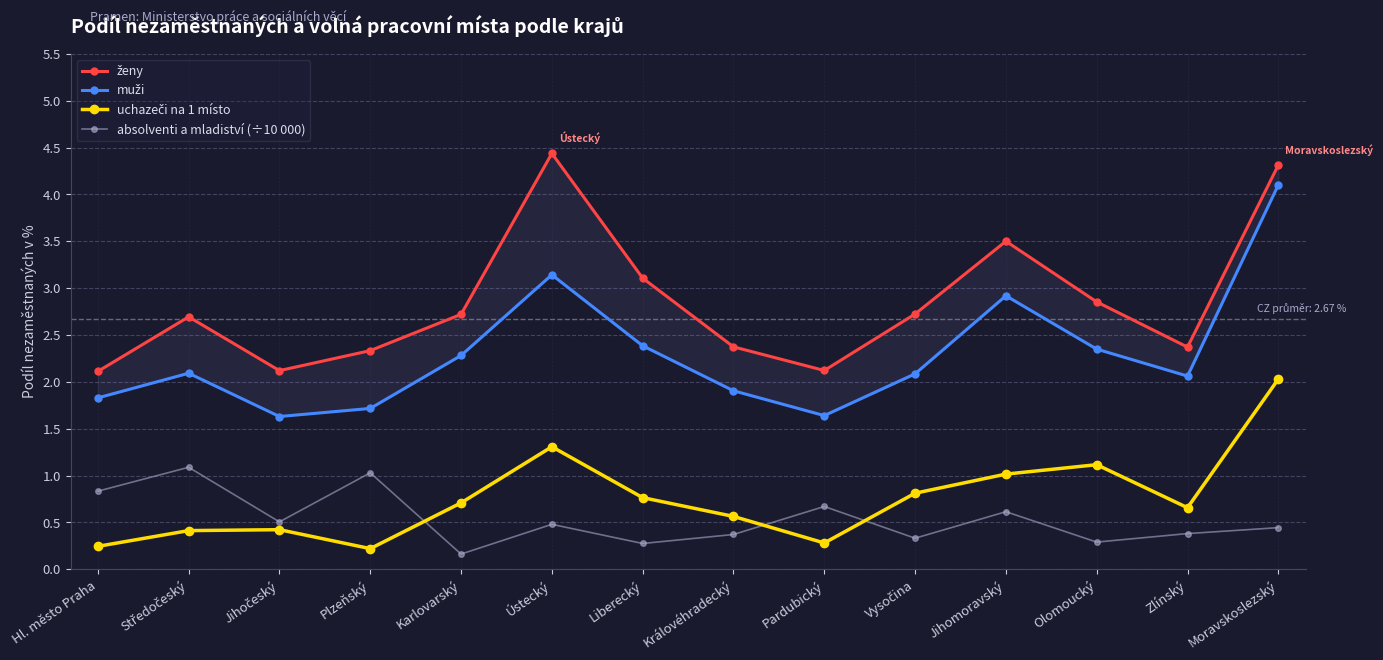

How many lines are shown in the chart?

4